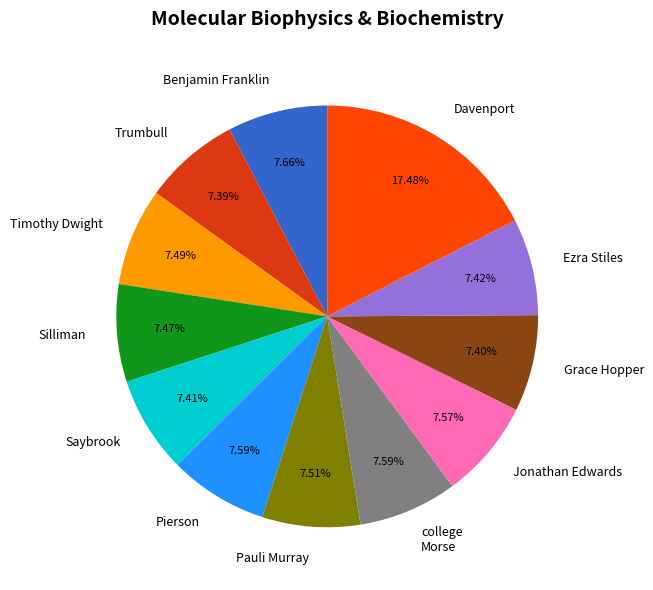

Which category has the biggest portion of the pie?

Davenport